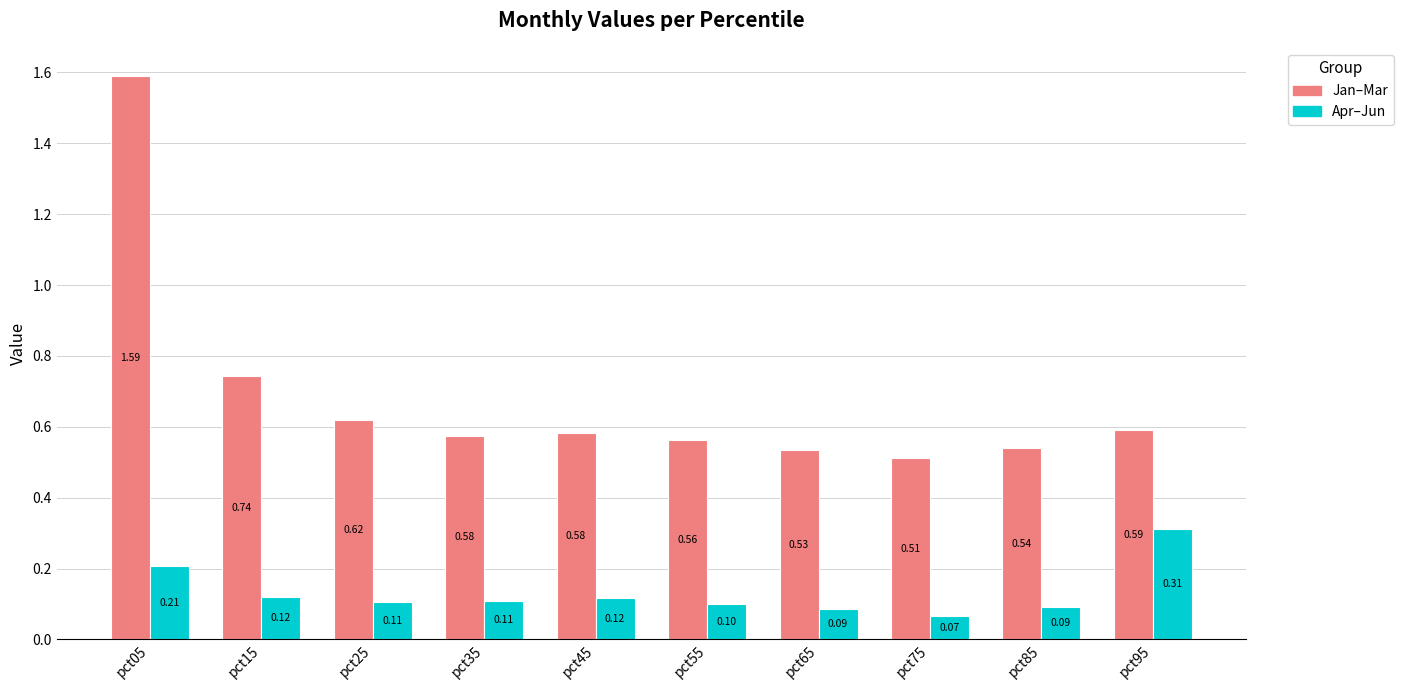

At how many categories does at least one series exceed 0?

10